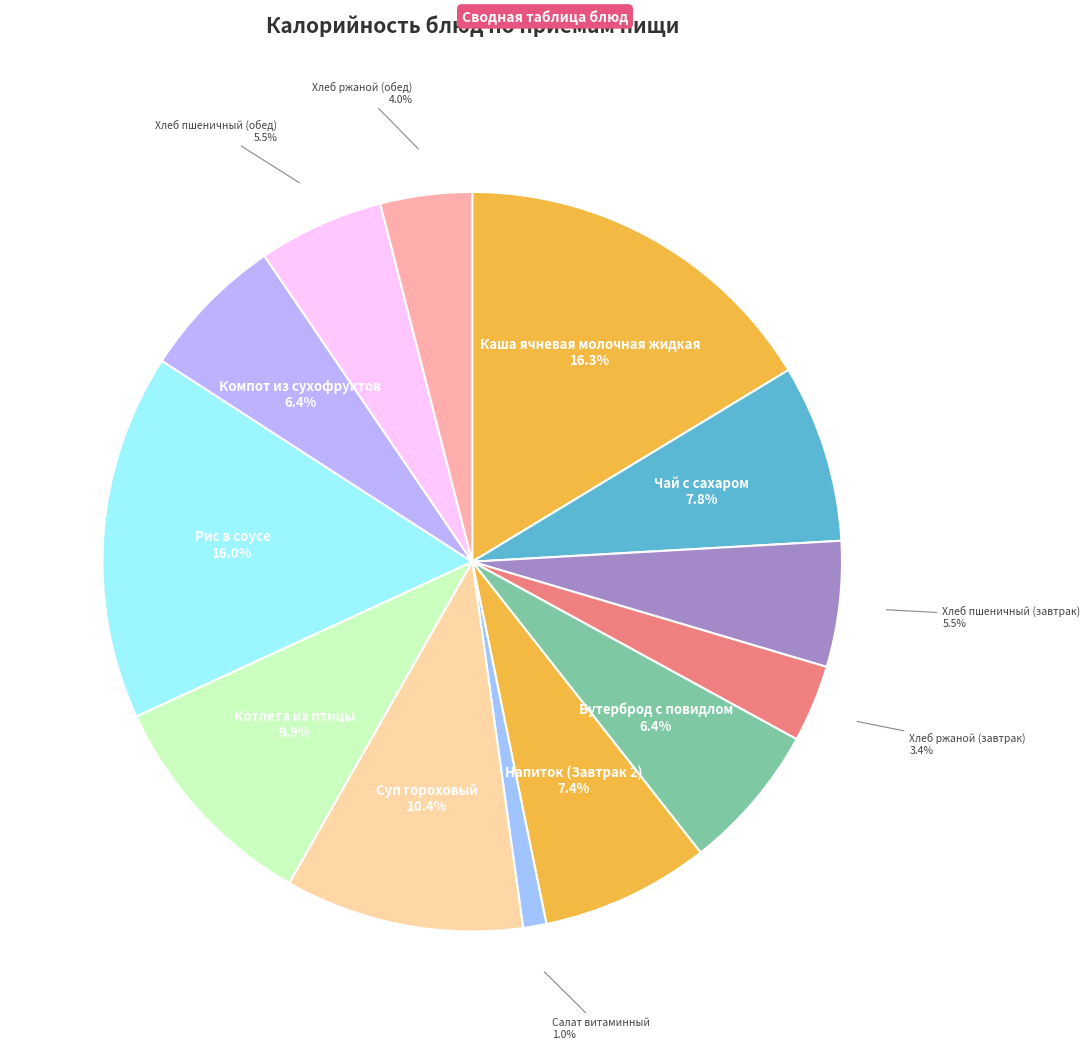

How many segments does this pie chart have?

13